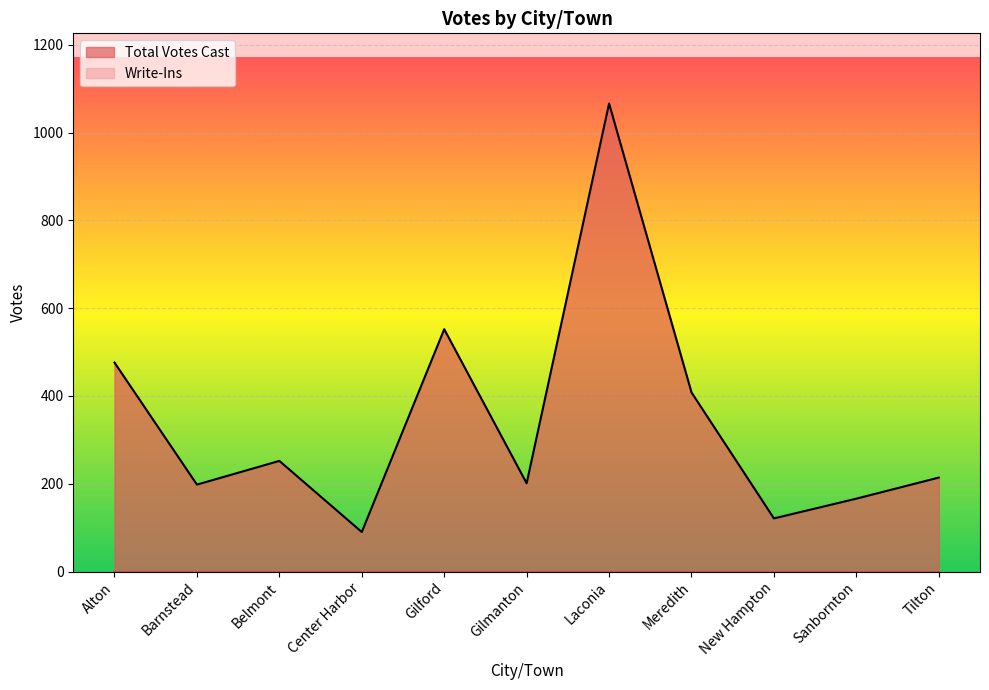

Reading right to left, transcribe all the data shown in this chart.

214	166	121	408	1066	201	552	90	252	198	476